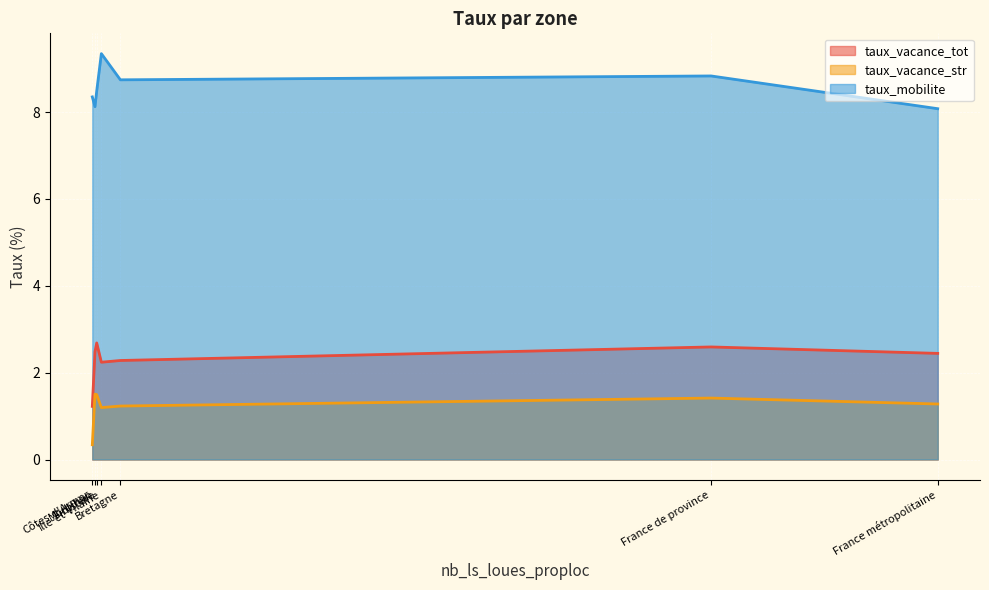

At how many categories does at least one series exceed 1?

7